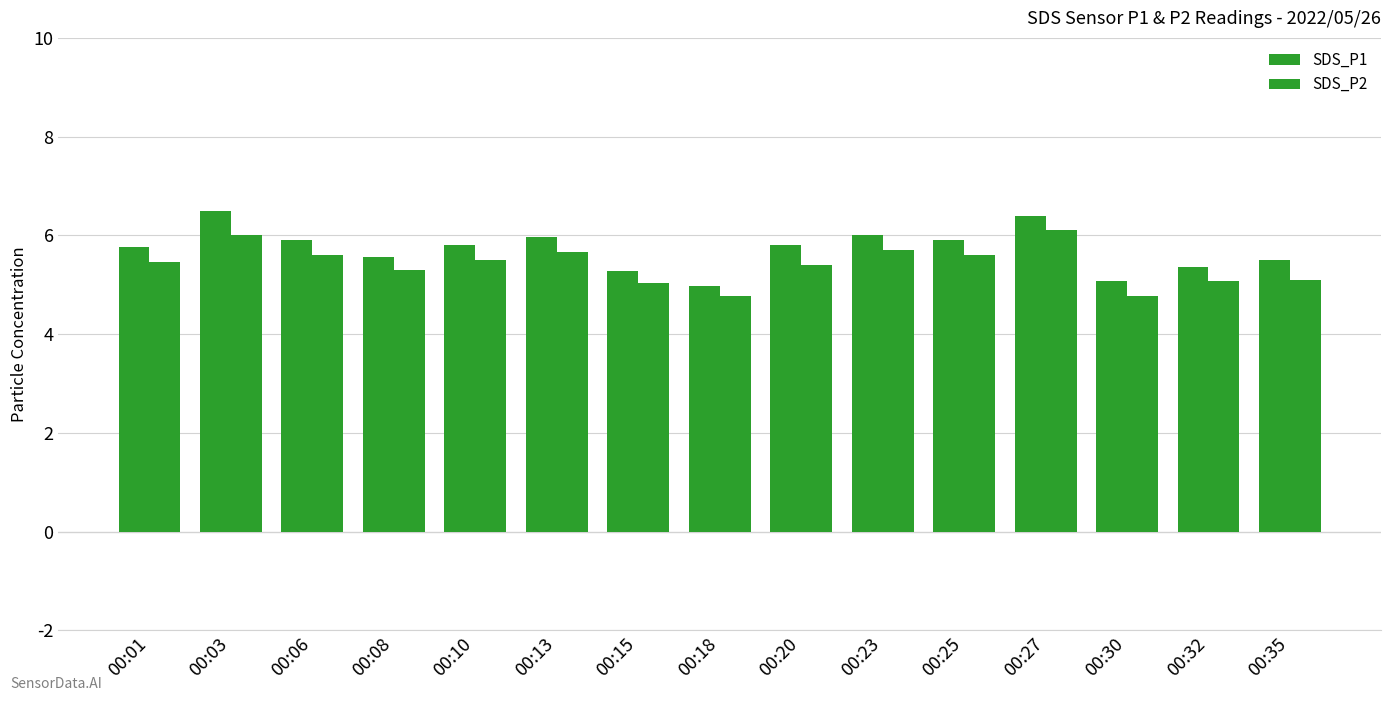

Count the number of categories in the chart.

15